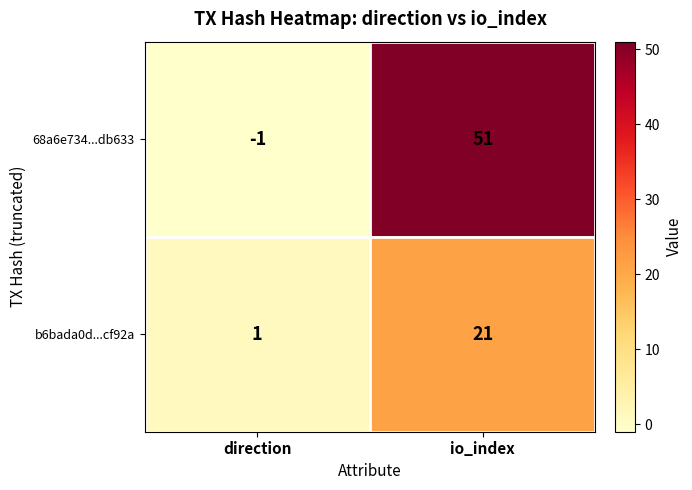

What is the sum of all b6bada0d...cf92a values?

22